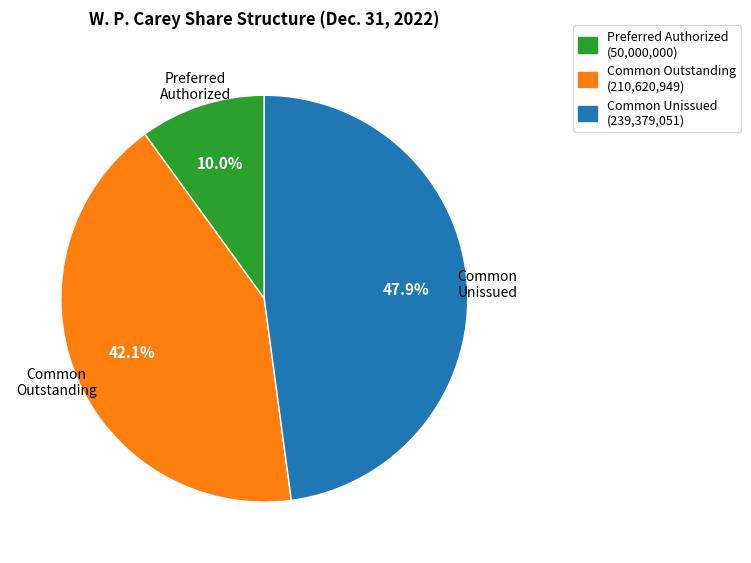

What is the largest slice in the pie chart?

Common Unissued (239,379,051)